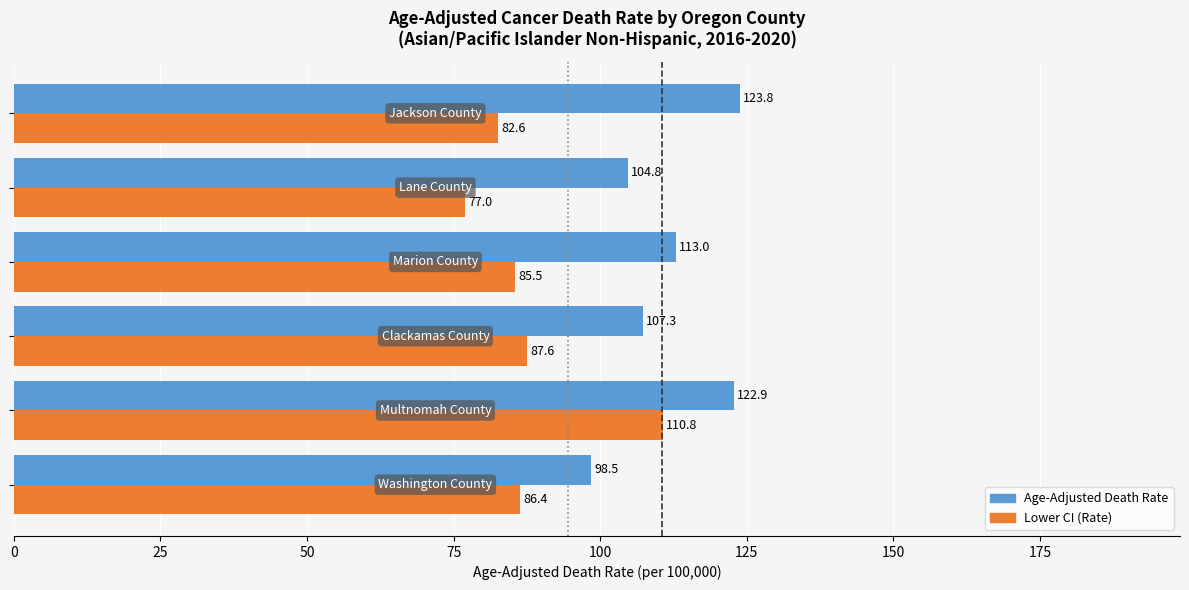

At how many categories does at least one series exceed 107?

4